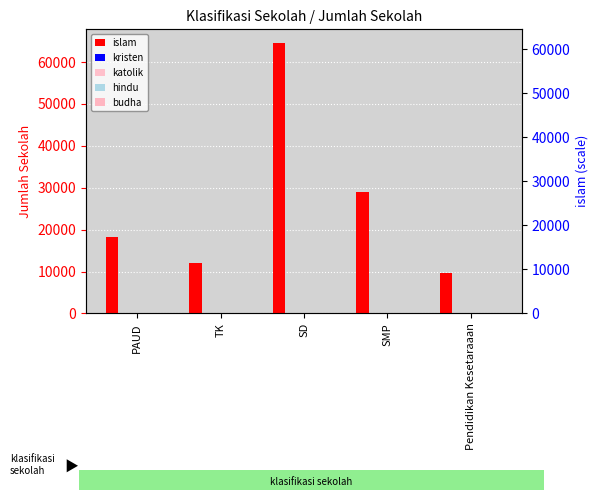

What are all the series names shown in the legend?

islam, kristen, katolik, hindu, budha